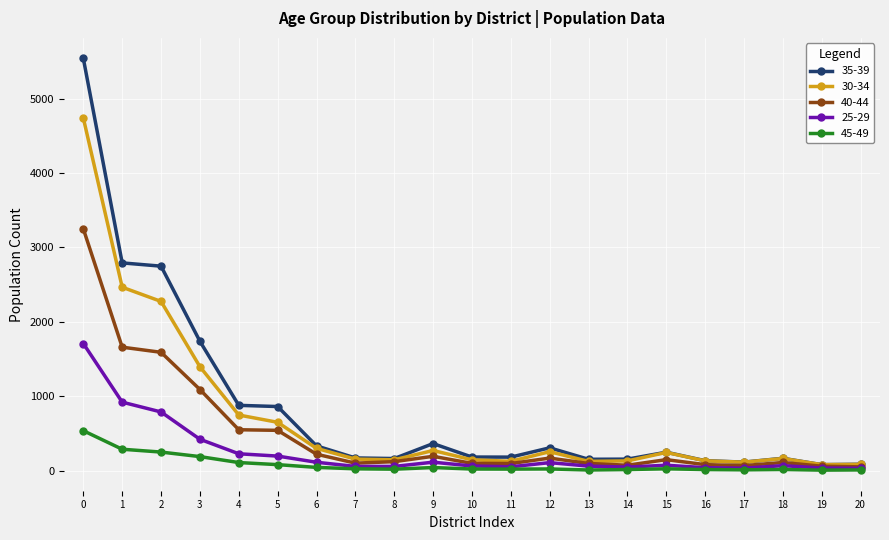

How many categories are shown in the chart?

21